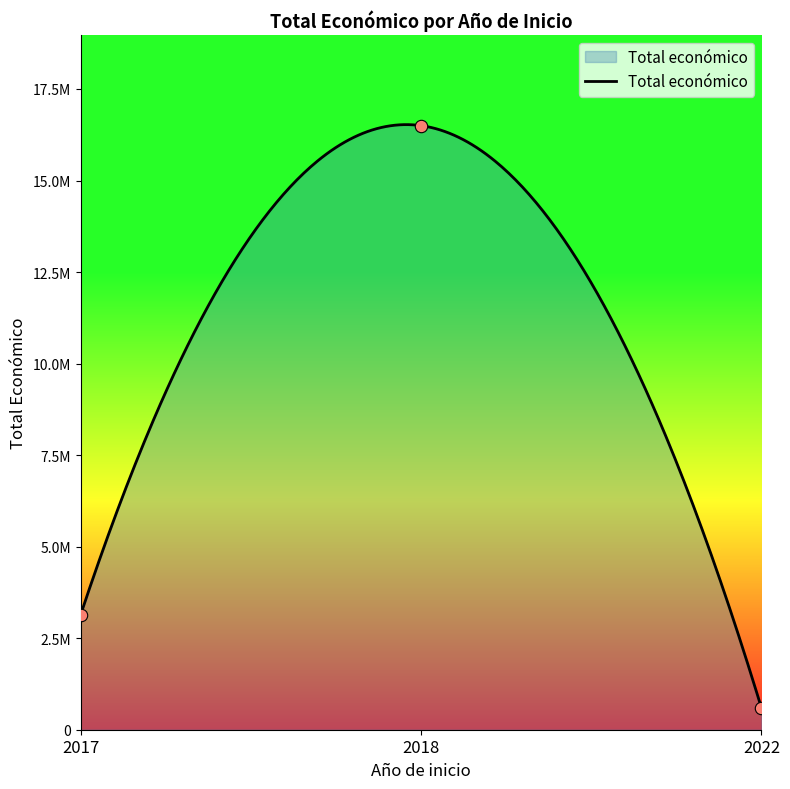

Which has a higher value, 2018 or 2017?

2018